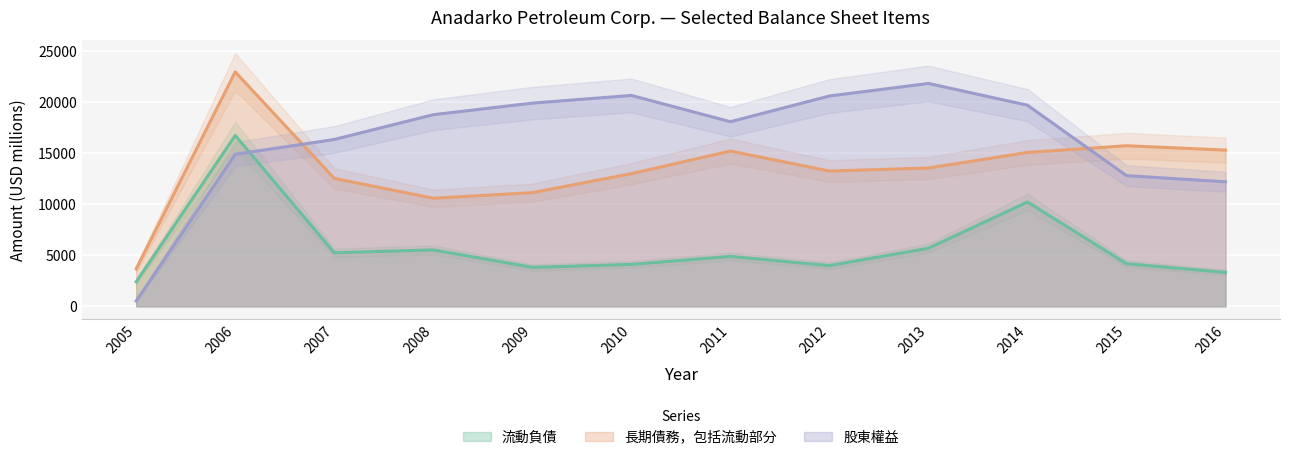

List the series in order of their peak value, highest first.

長期債務，包括流動部分, 股東權益, 流動負債